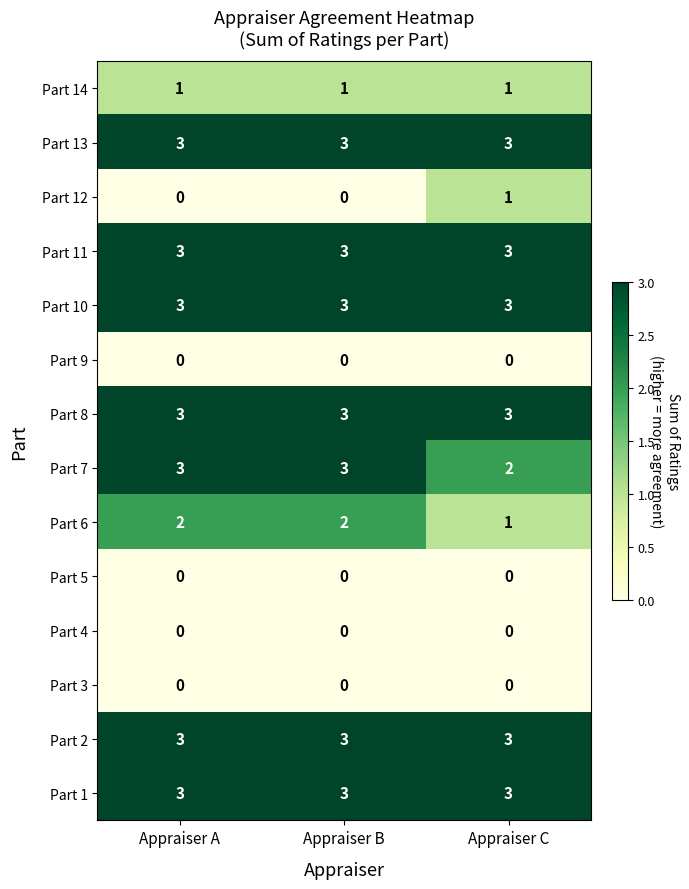

What is the difference between the highest and lowest values at Appraiser C?

3